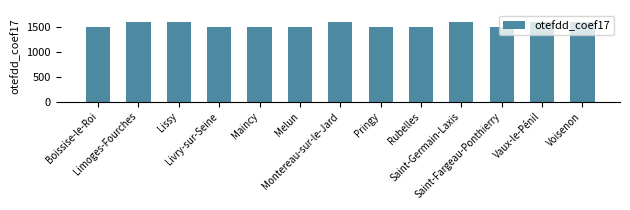

What is the label of the 5th bar from the right?

Rubelles